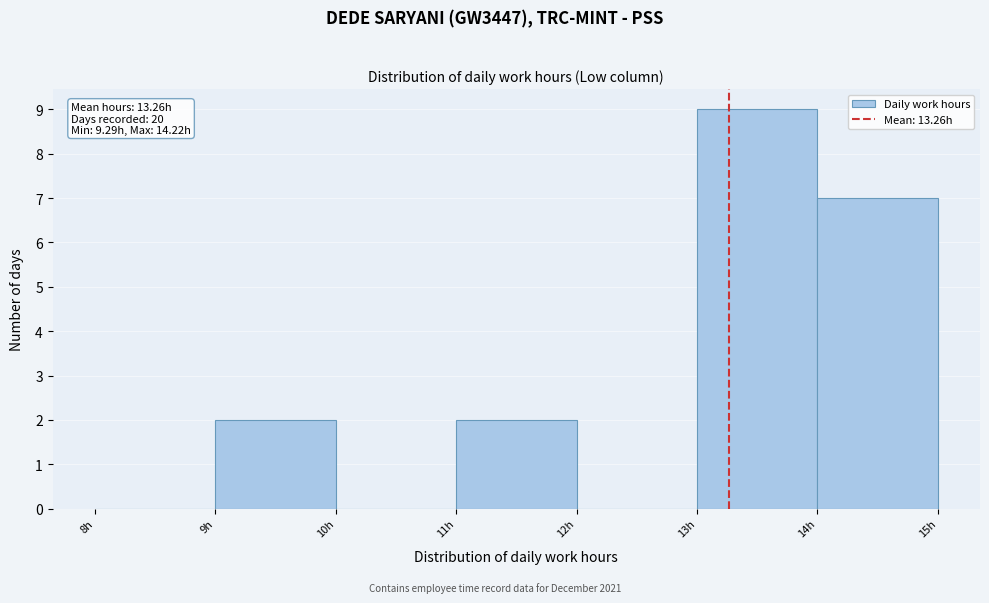

Over which range of the x-axis is the bar tallest?

13 to 14